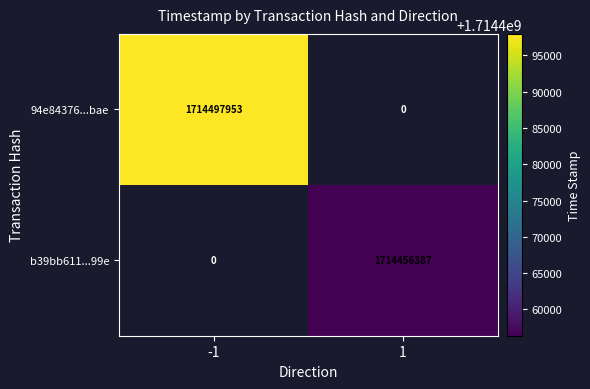

Count the number of data series in this chart.

2